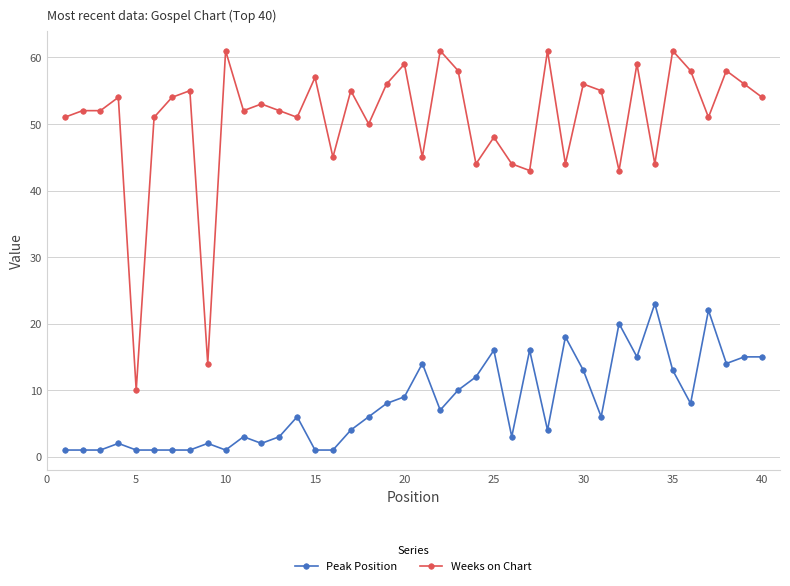

True or false: Peak Position and Weeks on Chart cross at least once.

False